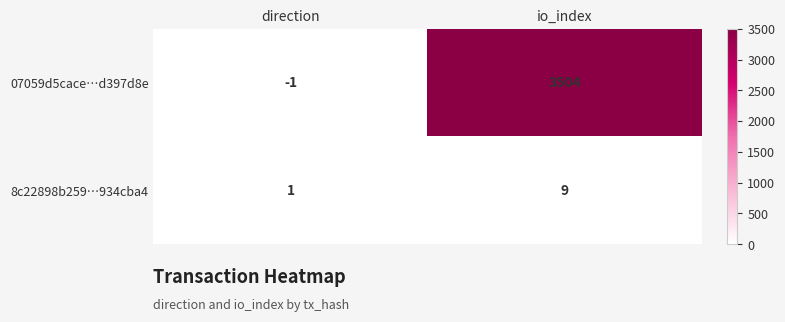

What is the difference between the highest and lowest values at io_index?

3495